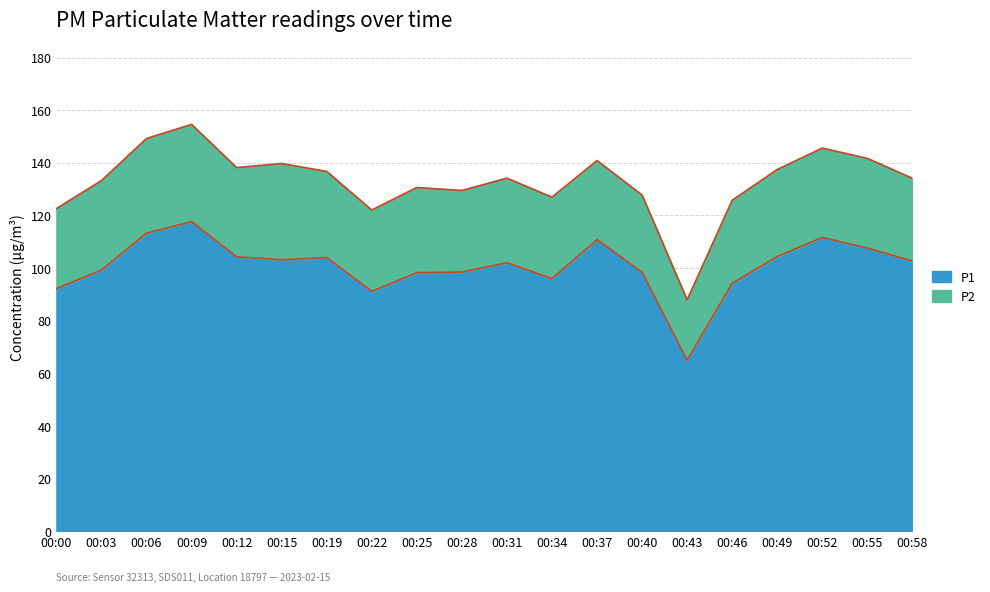

What is the average value?

100.7